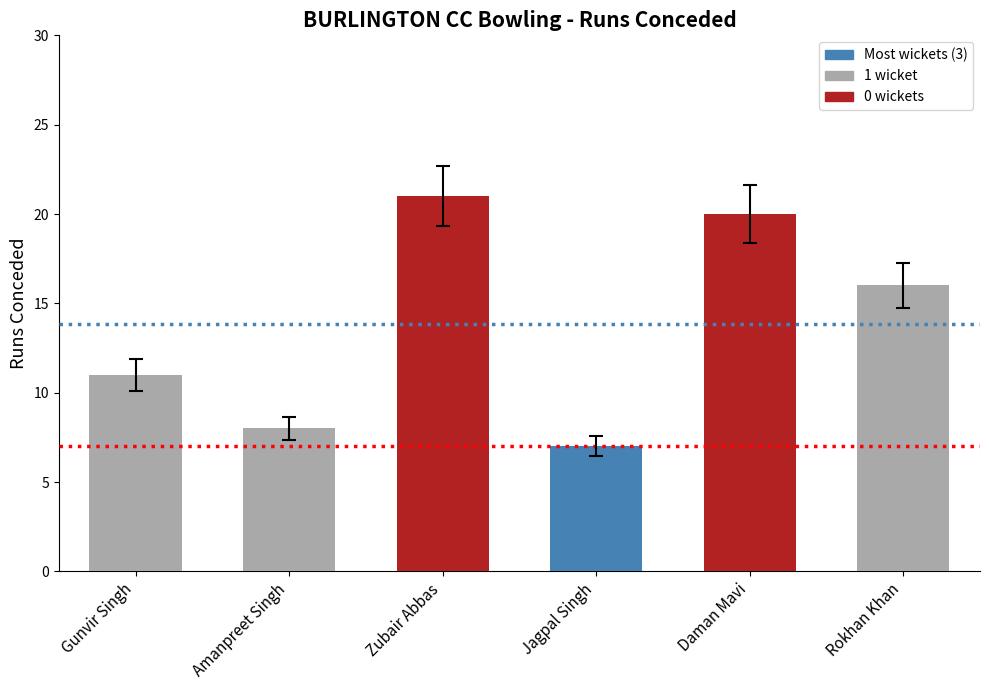

Which label corresponds to the largest value in the chart?

Zubair Abbas